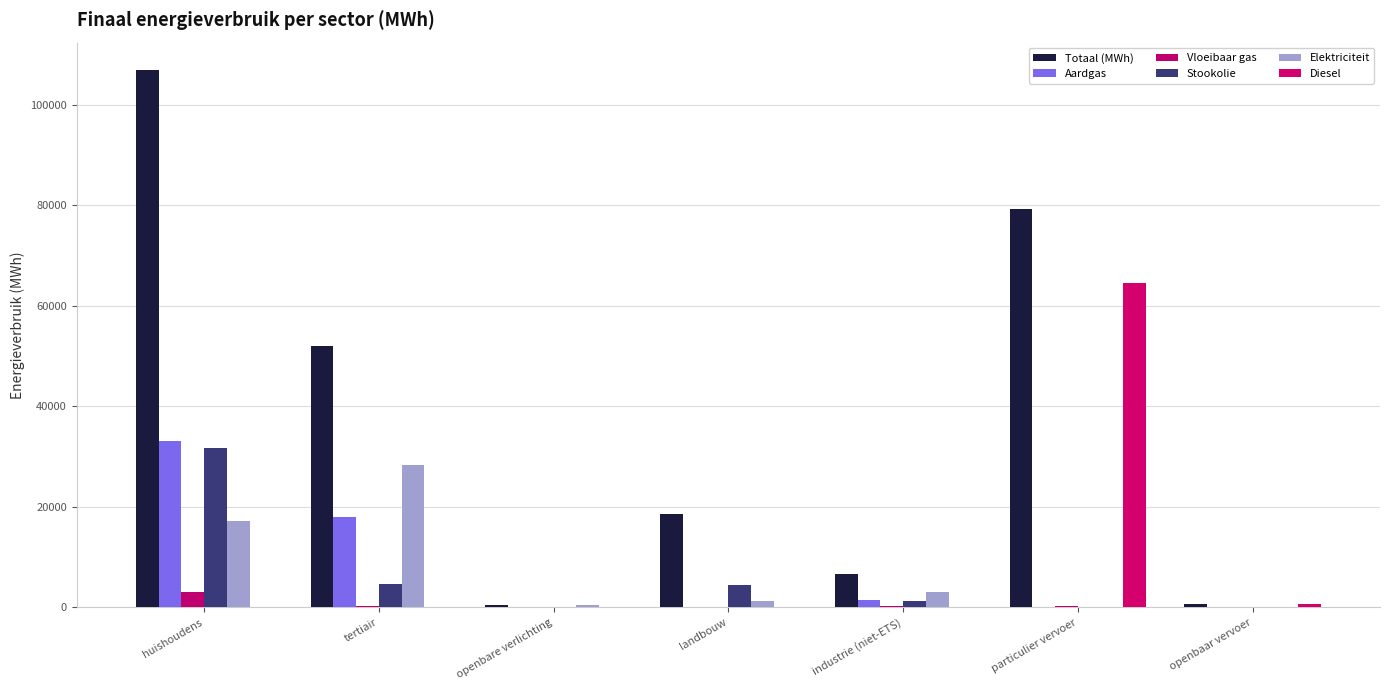

How many series are shown in this chart?

6